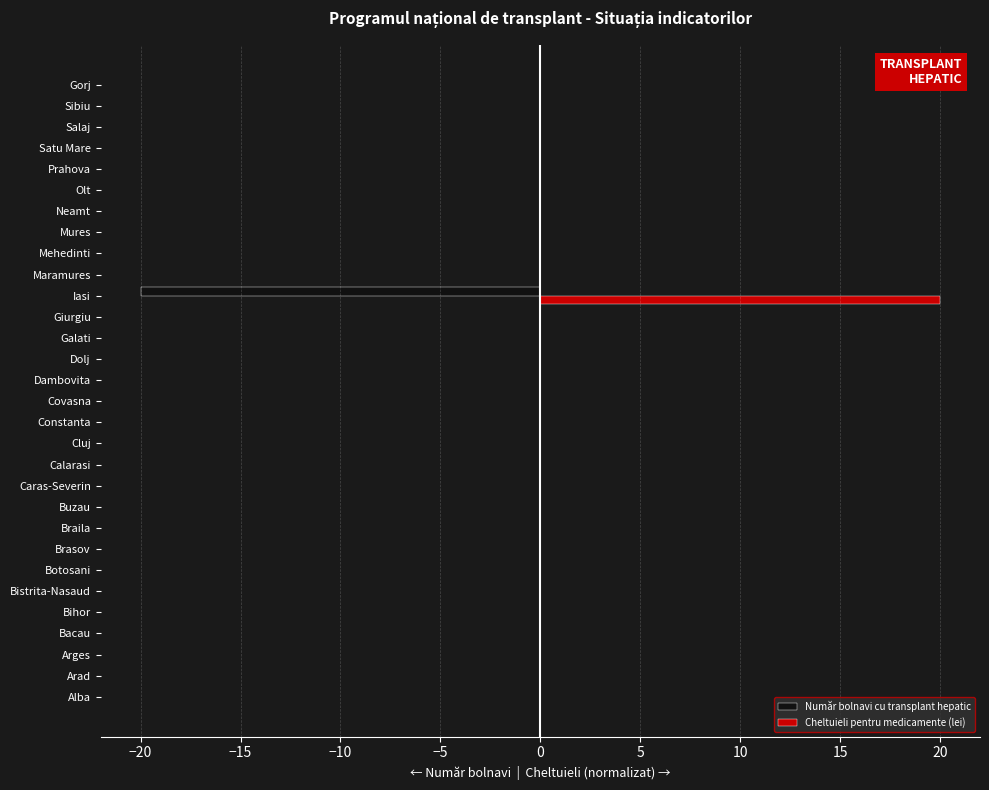

What is the maximum value for Cheltuieli pentru medicamente (lei)?

20